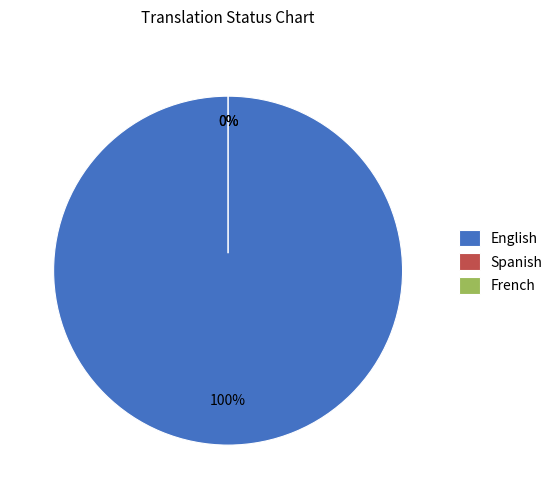

Between English and Spanish, which is larger?

English